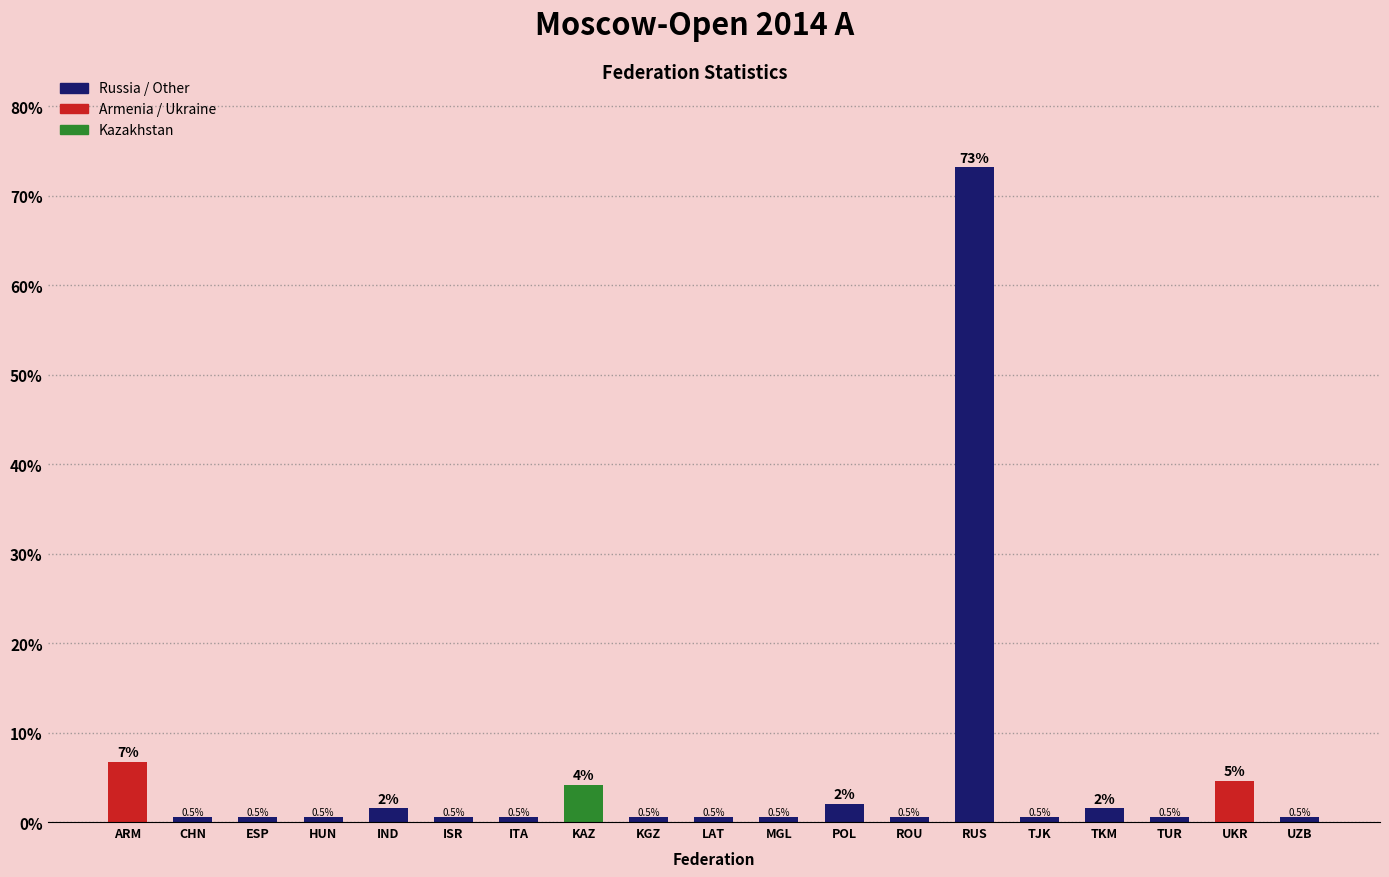

What value does the data have at ISR?

0.5